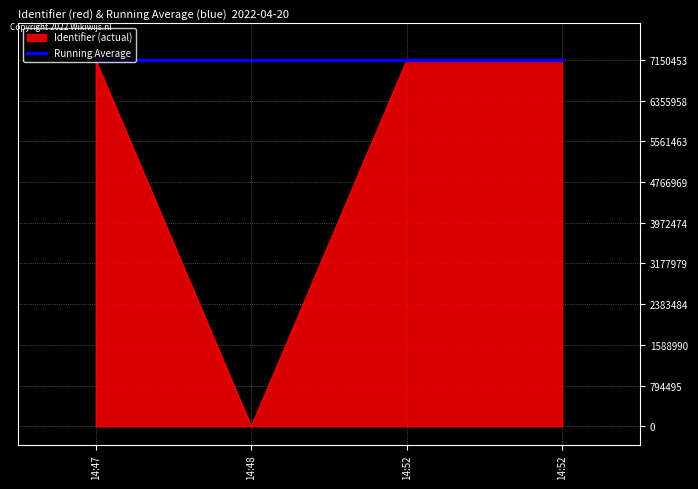

After their last crossing, which series has the higher values: Running Average or Identifier (actual)?

Identifier (actual)